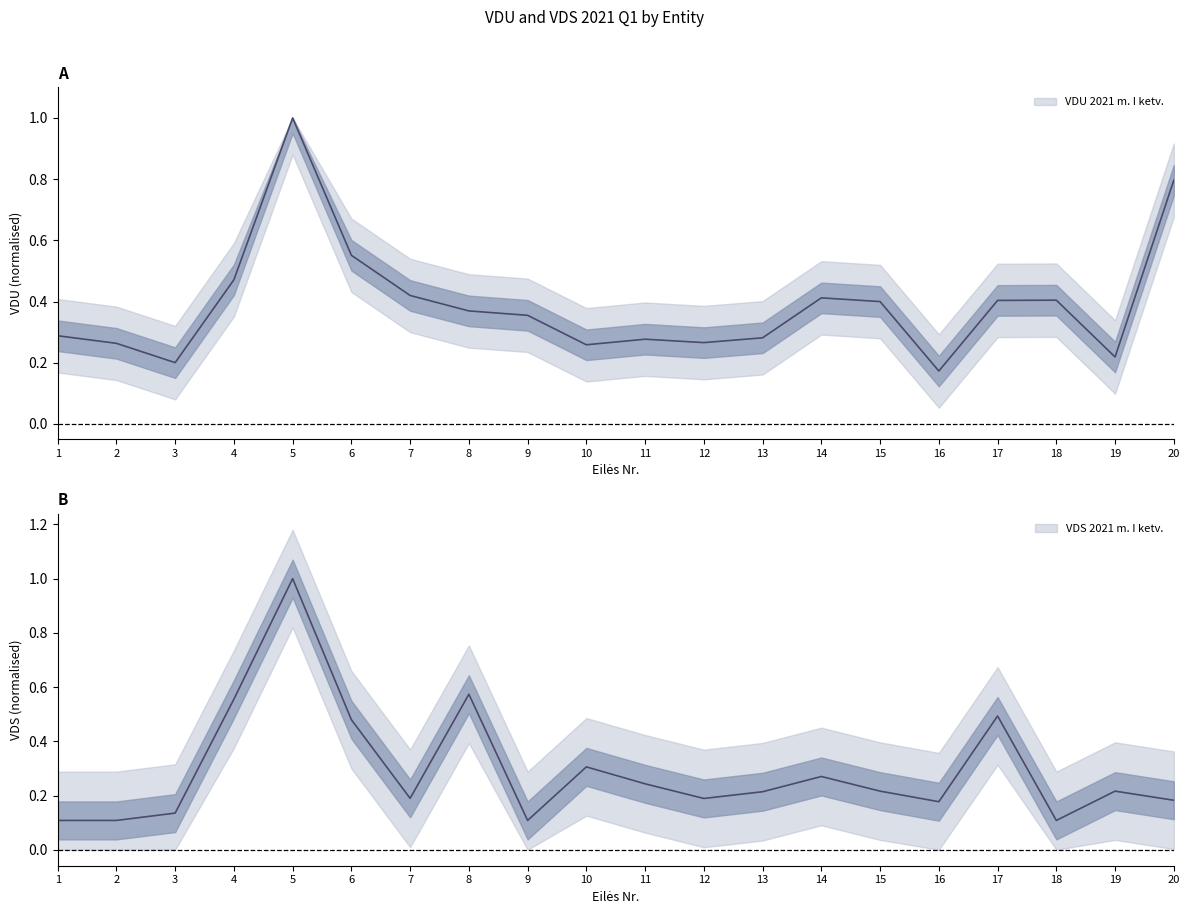

What is the sum of all VDS 2021 m. I ketv. values?

5.9